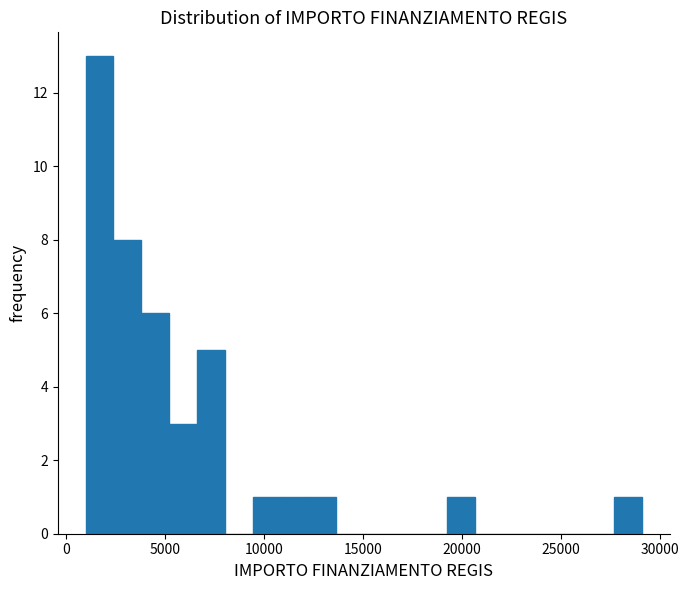

Read against the x-axis, roughly where is the centre of the tallest bar?

1500